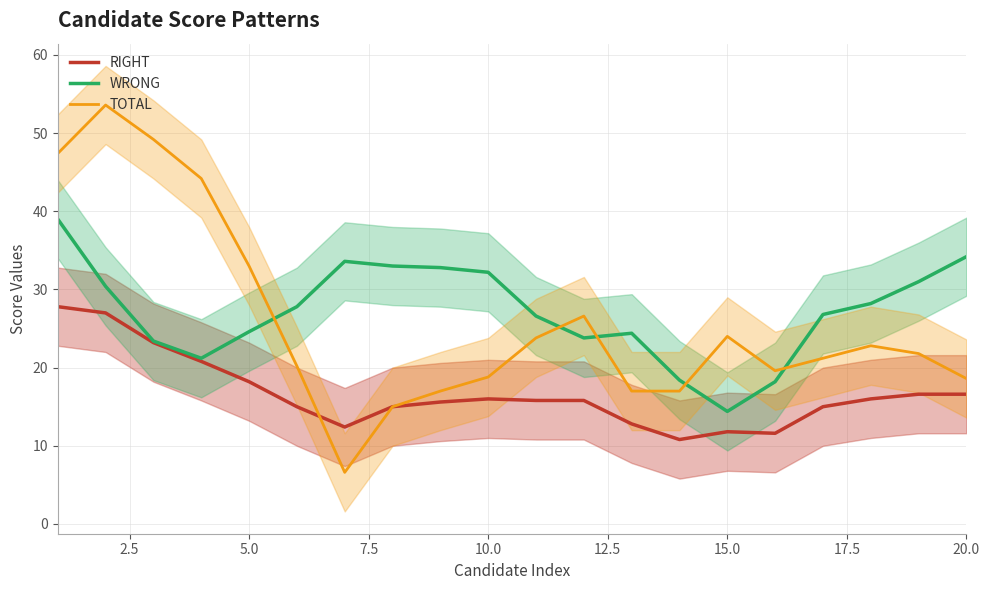

Where is RIGHT nearest to the value 19?

5.0